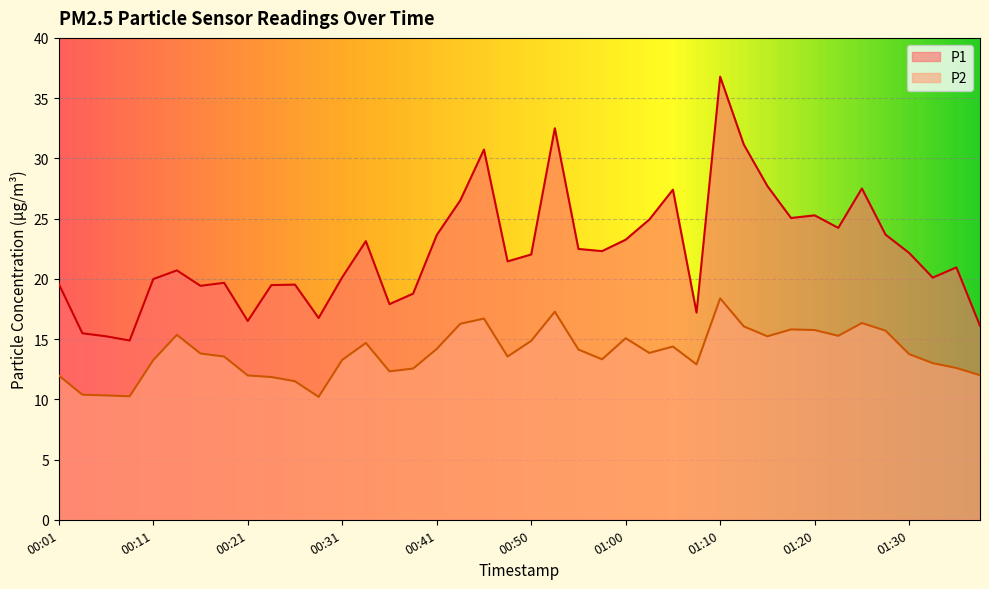

How many values in the P2 series exceed 13?

26